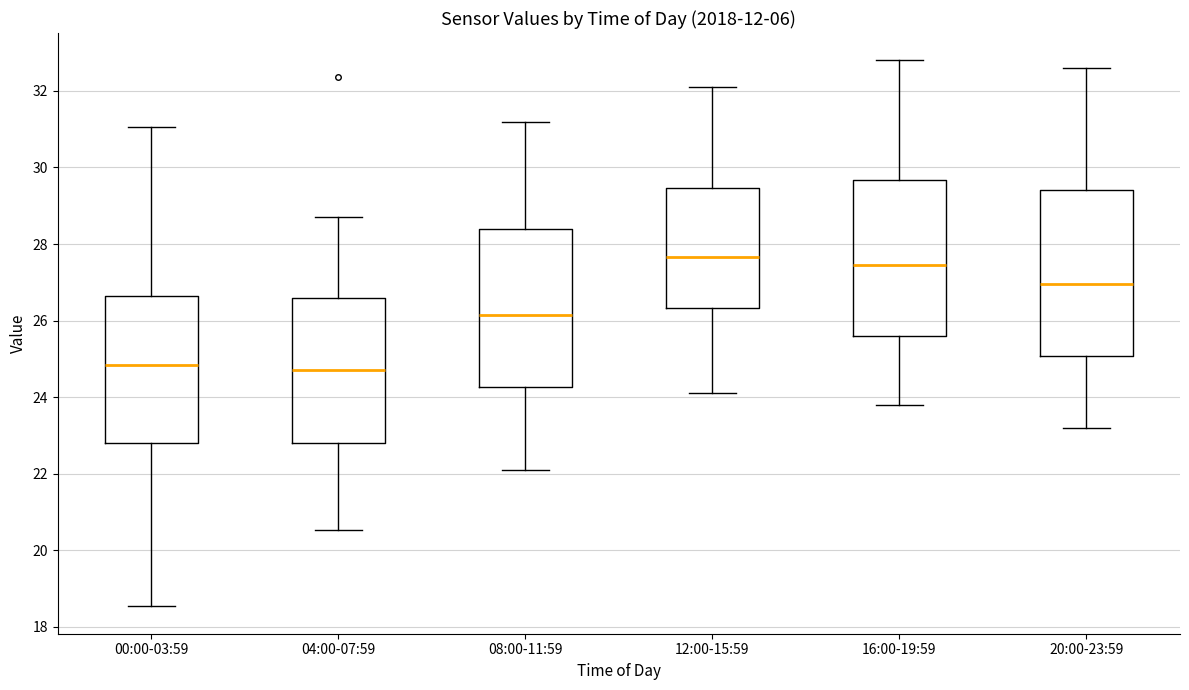

Reading left to right, transcribe this box plot: for each box, give where its median line is, the range the box spans, and where its two whiskers end, as read against the y-axis. The values are not printed on the chart, so give them approximately, as read against the axis.

00:00-03:59: median 24.8, box 22.8 to 26.6, whiskers 18.6 to 31.0
04:00-07:59: median 24.8, box 22.8 to 26.6, whiskers 20.6 to 28.8
08:00-11:59: median 26.2, box 24.2 to 28.4, whiskers 22.2 to 31.2
12:00-15:59: median 27.6, box 26.4 to 29.4, whiskers 24.2 to 32.2
16:00-19:59: median 27.4, box 25.6 to 29.6, whiskers 23.8 to 32.8
20:00-23:59: median 27.0, box 25.0 to 29.4, whiskers 23.2 to 32.6